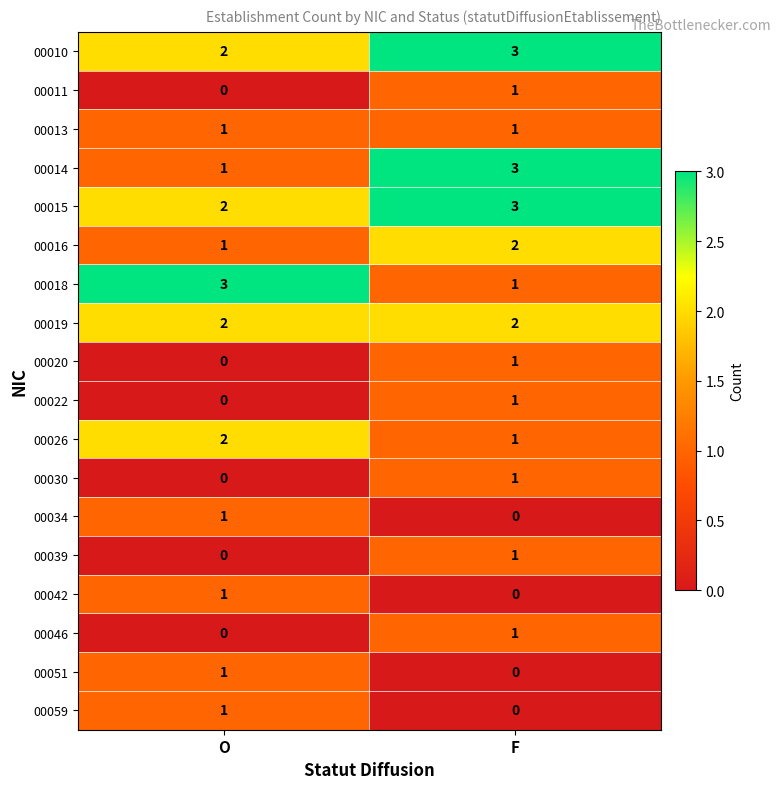

Rank the categories by 00059 value from highest to lowest.

O, F